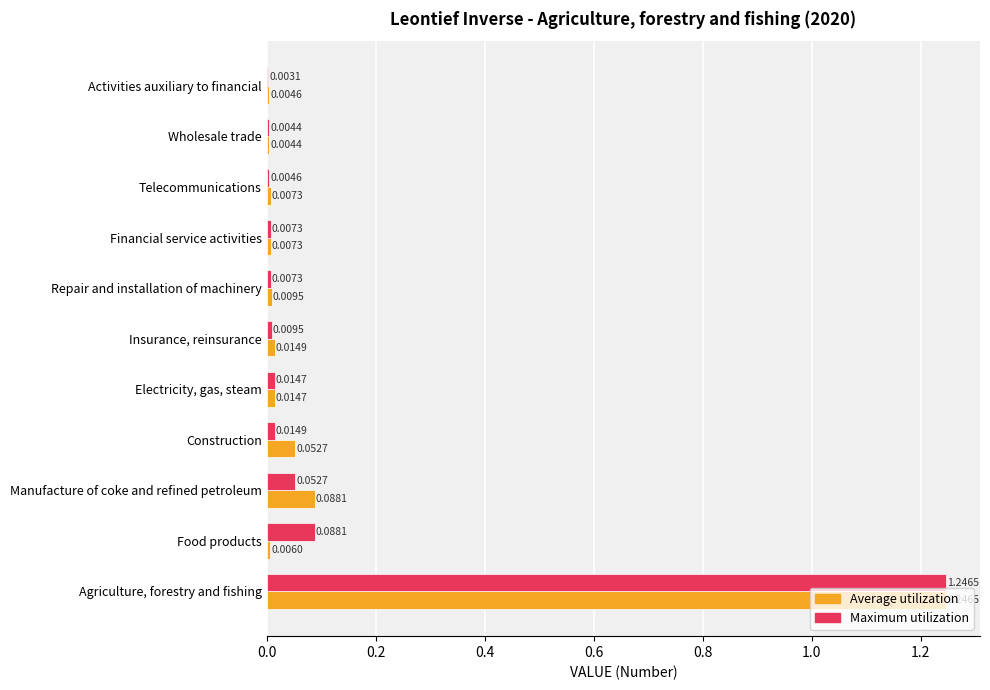

Which label corresponds to the largest value in the chart?

Agriculture, forestry and fishing